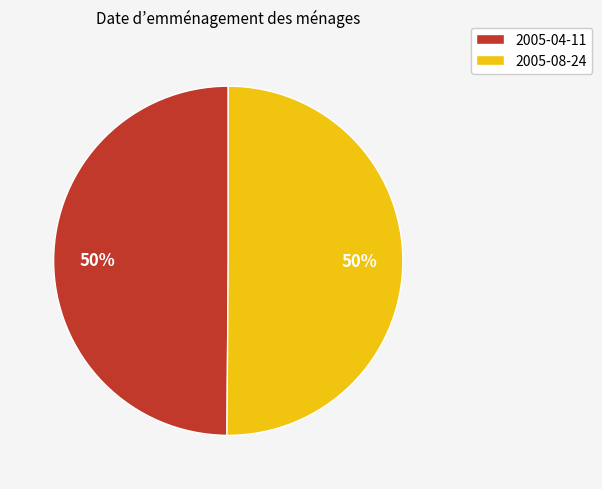

To the nearest percent, what percentage of the pie is 2005-04-11?

50%